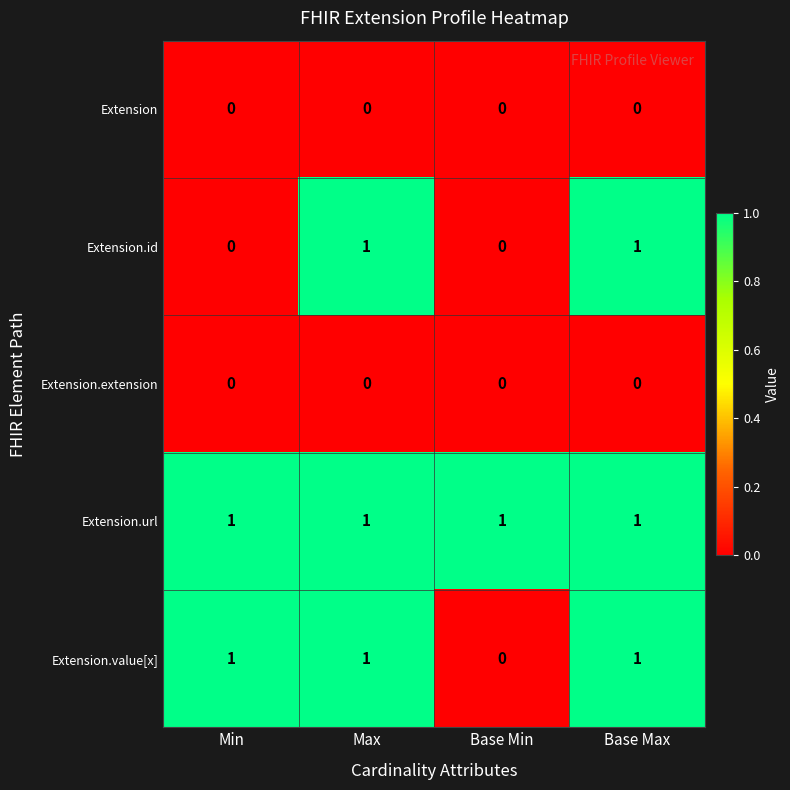

The value of Extension.value[x] at Base Max is 1. True or false?

True